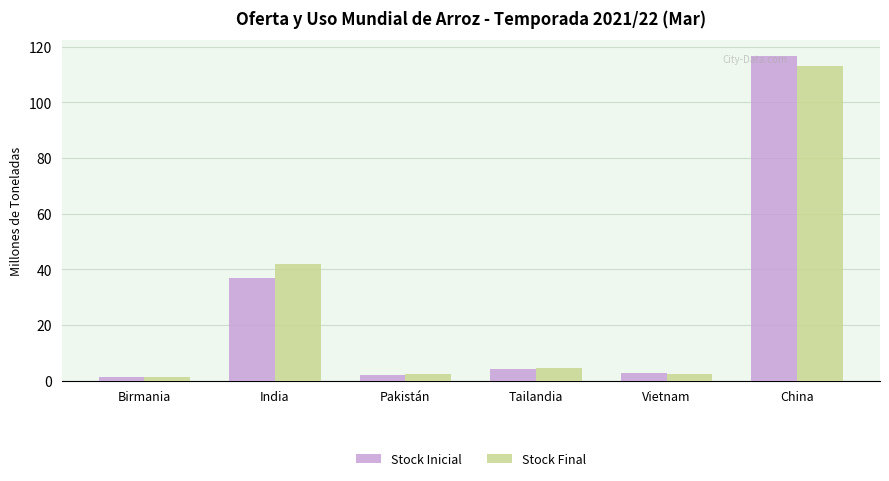

What is the label of the 6th bar from the right?

Birmania